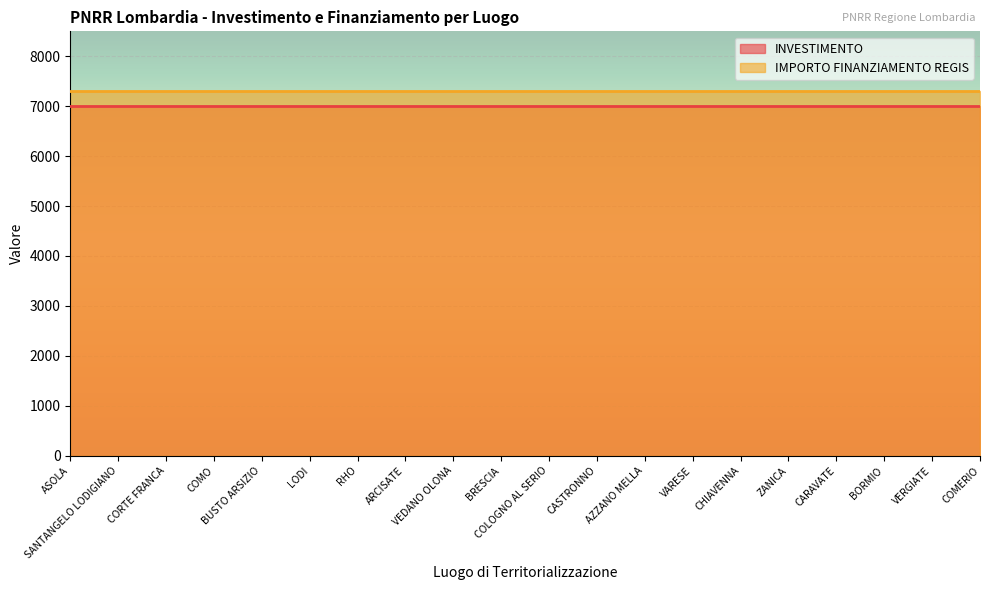

At which label is INVESTIMENTO closest to 1?

ASOLA